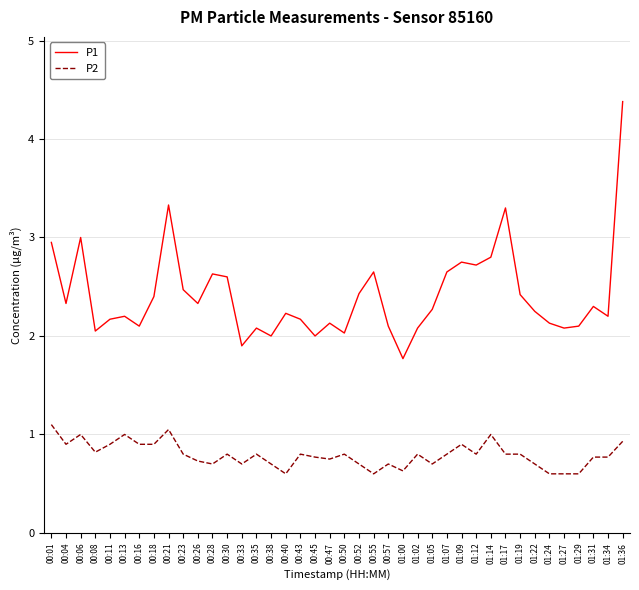

Which category has the highest value in the P1 series?

01:36